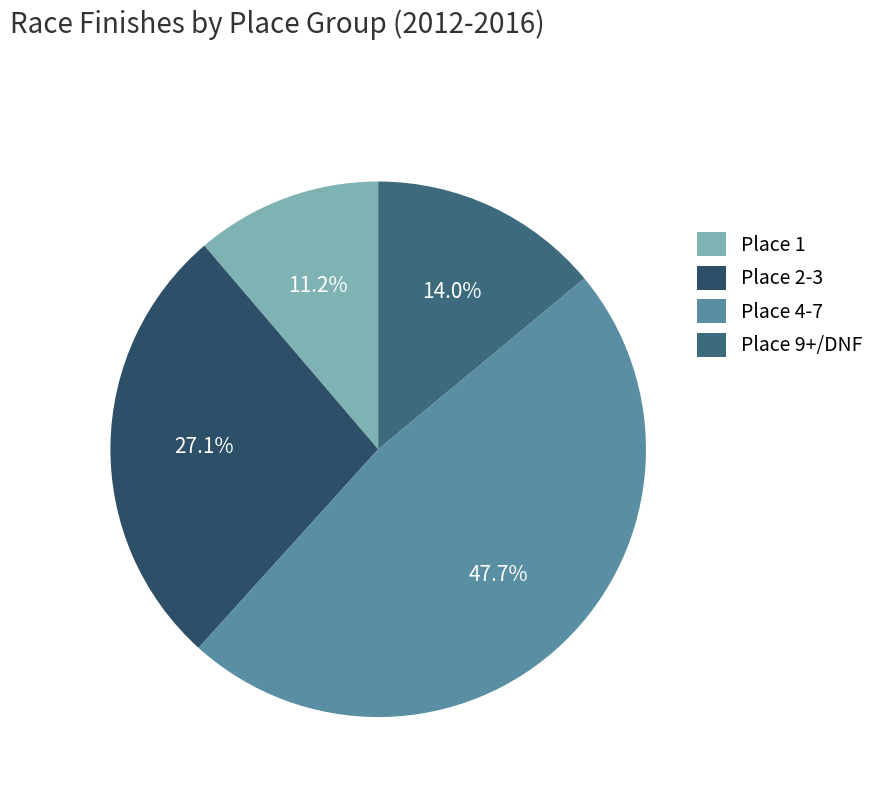

What portion of the pie excludes Place 4-7?

52.3%